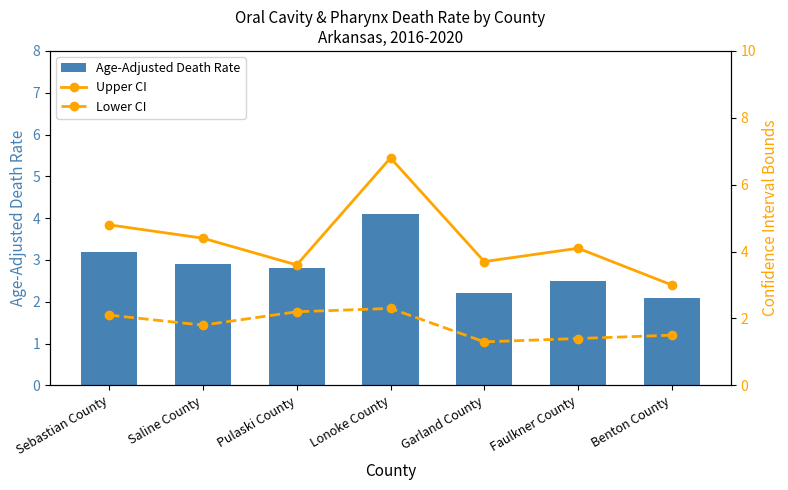

The Lower CI series shows 3.5 at Sebastian County. True or false?

False